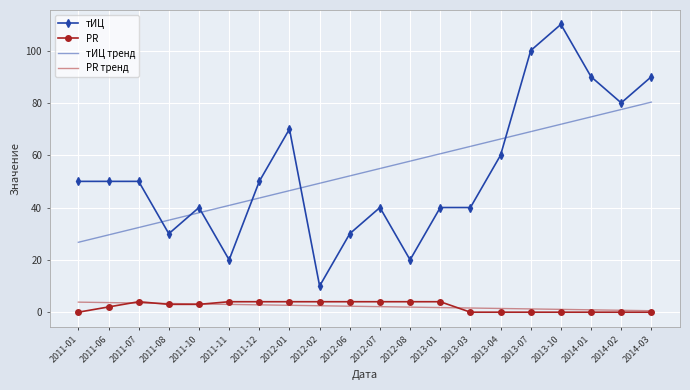

At which category does the chart reach its peak across all series?

2013-10